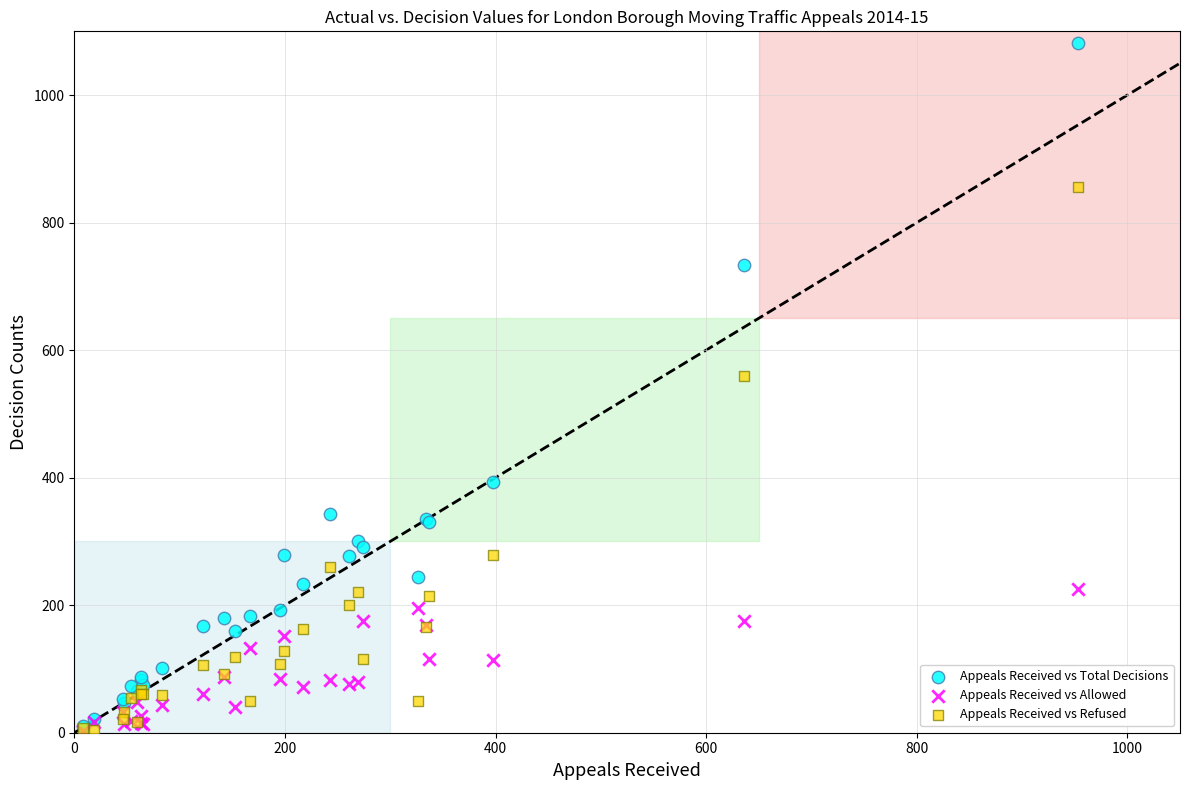

What are all the series names shown in the legend?

Appeals Received vs Total Decisions, Appeals Received vs Allowed, Appeals Received vs Refused